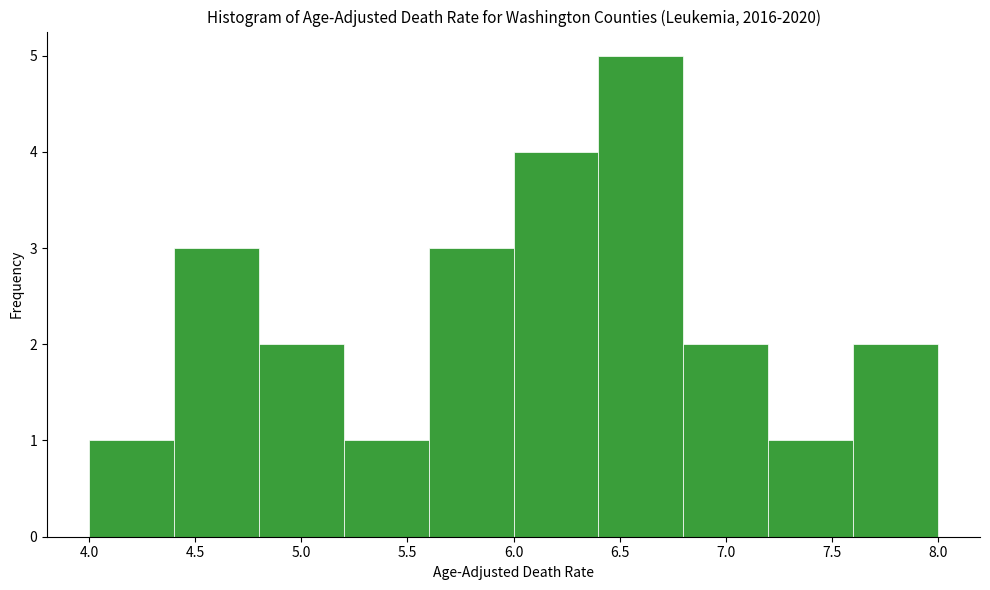

Reading left to right, transcribe this chart: for each bar, give the range it covers on the x-axis and its height. The values are not printed on the chart, so give them approximately, as read against the axis.

4.0 to 4.4: 1
4.4 to 4.8: 3
4.8 to 5.2: 2
5.2 to 5.6: 1
5.6 to 6.0: 3
6.0 to 6.4: 4
6.4 to 6.8: 5
6.8 to 7.2: 2
7.2 to 7.6: 1
7.6 to 8.0: 2